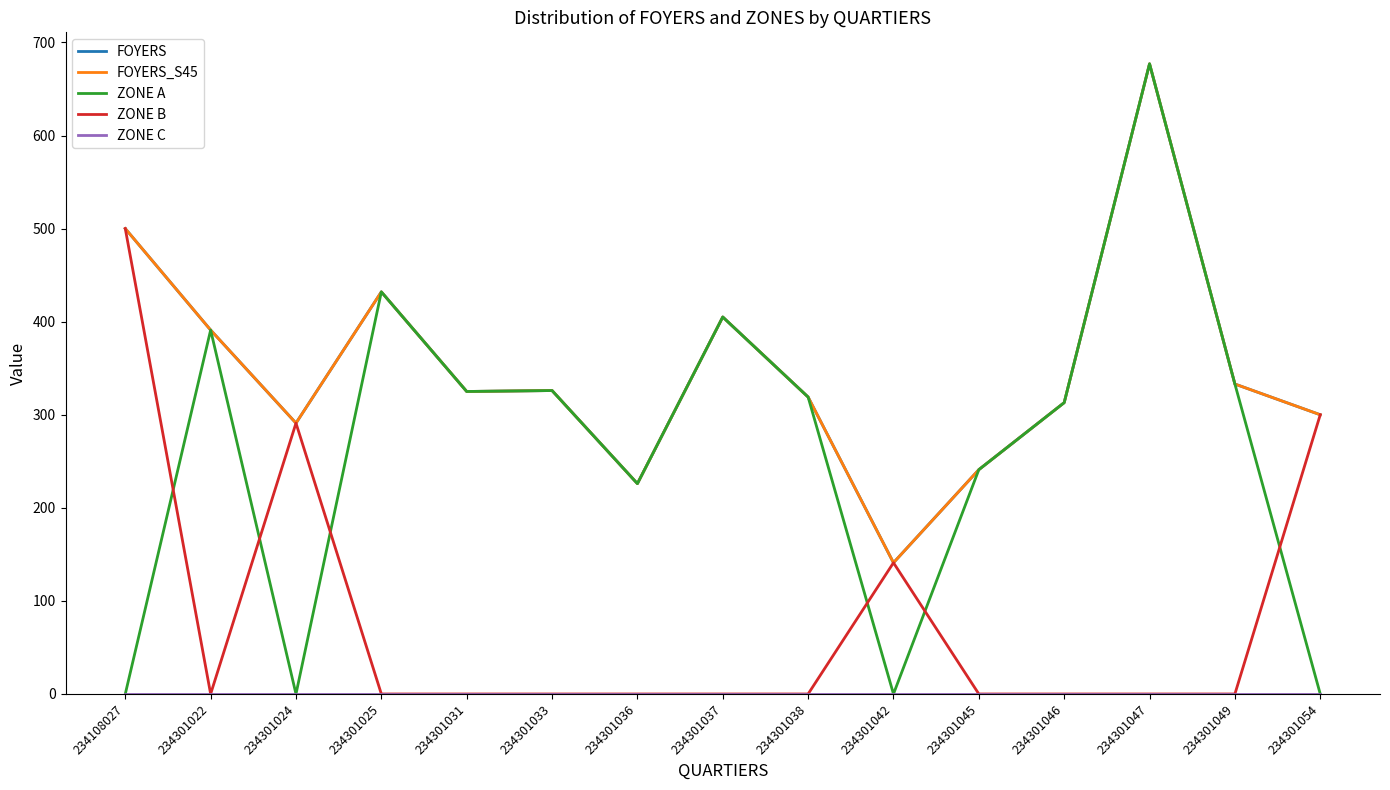

Is this an area chart (filled region under the line)?

No